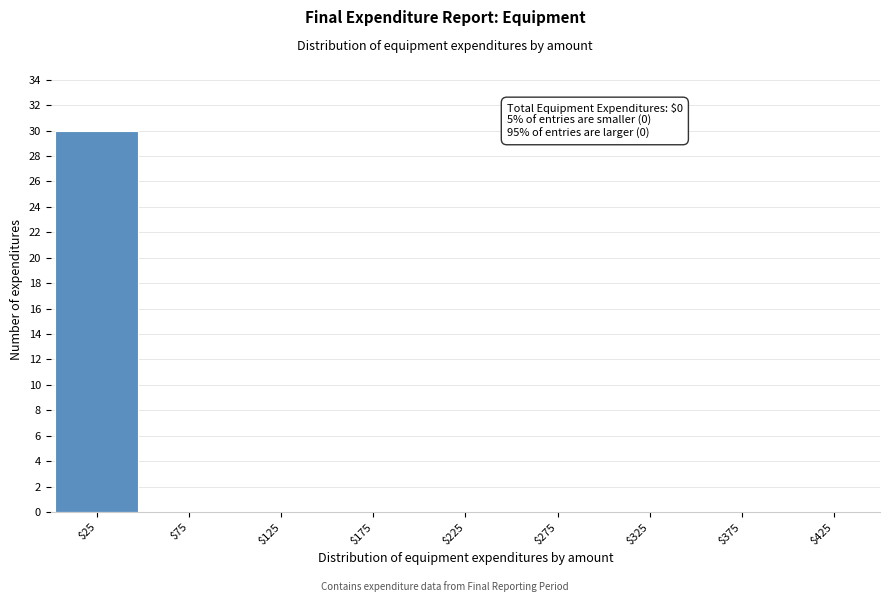

Which range on the x-axis has the tallest bar?

0 to 50